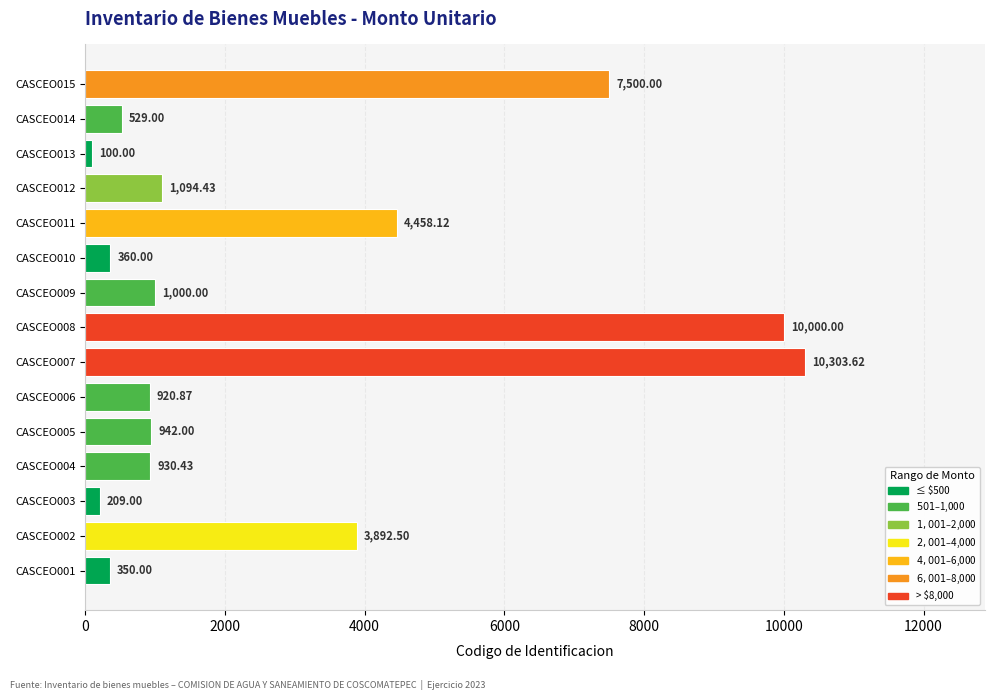

What is the difference between the maximum and second lowest values?

10094.6